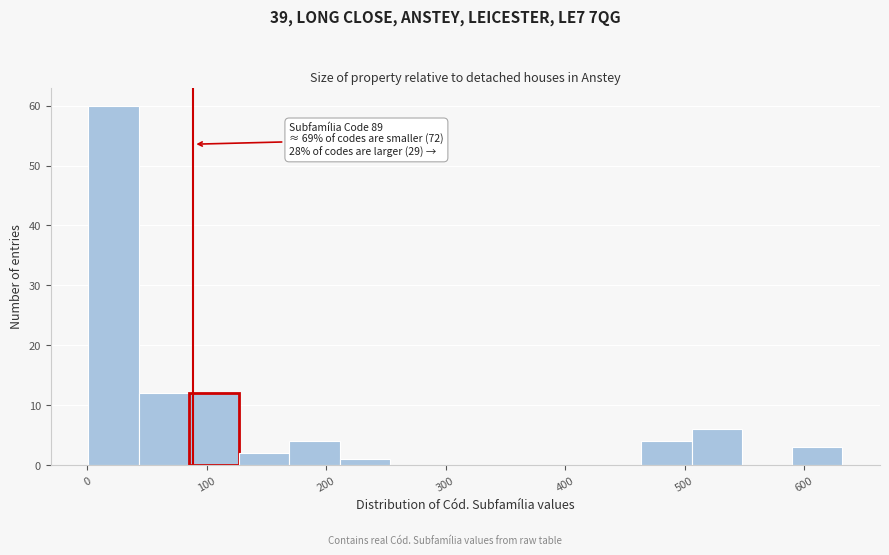

Over which range of the x-axis is the bar tallest?

0 to 40